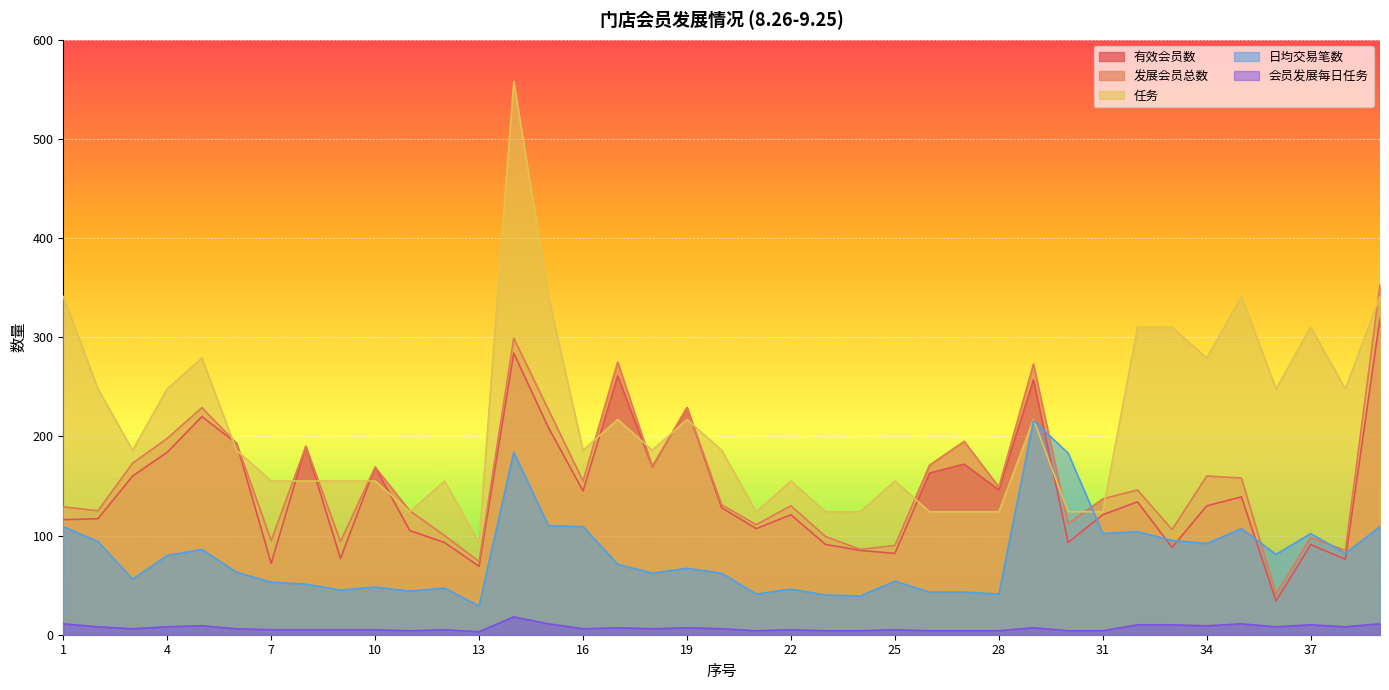

Is it true that 发展会员总数 equals 194 at 14?

False